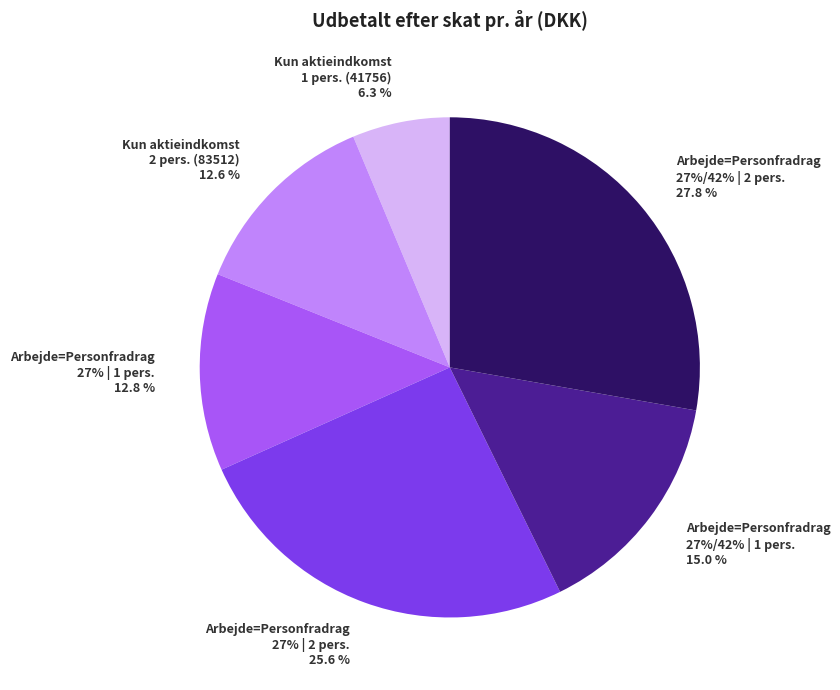

The Arbejde=Personfradrag
27%/42% | 1 pers. slice represents 15% of the pie. True or false?

True